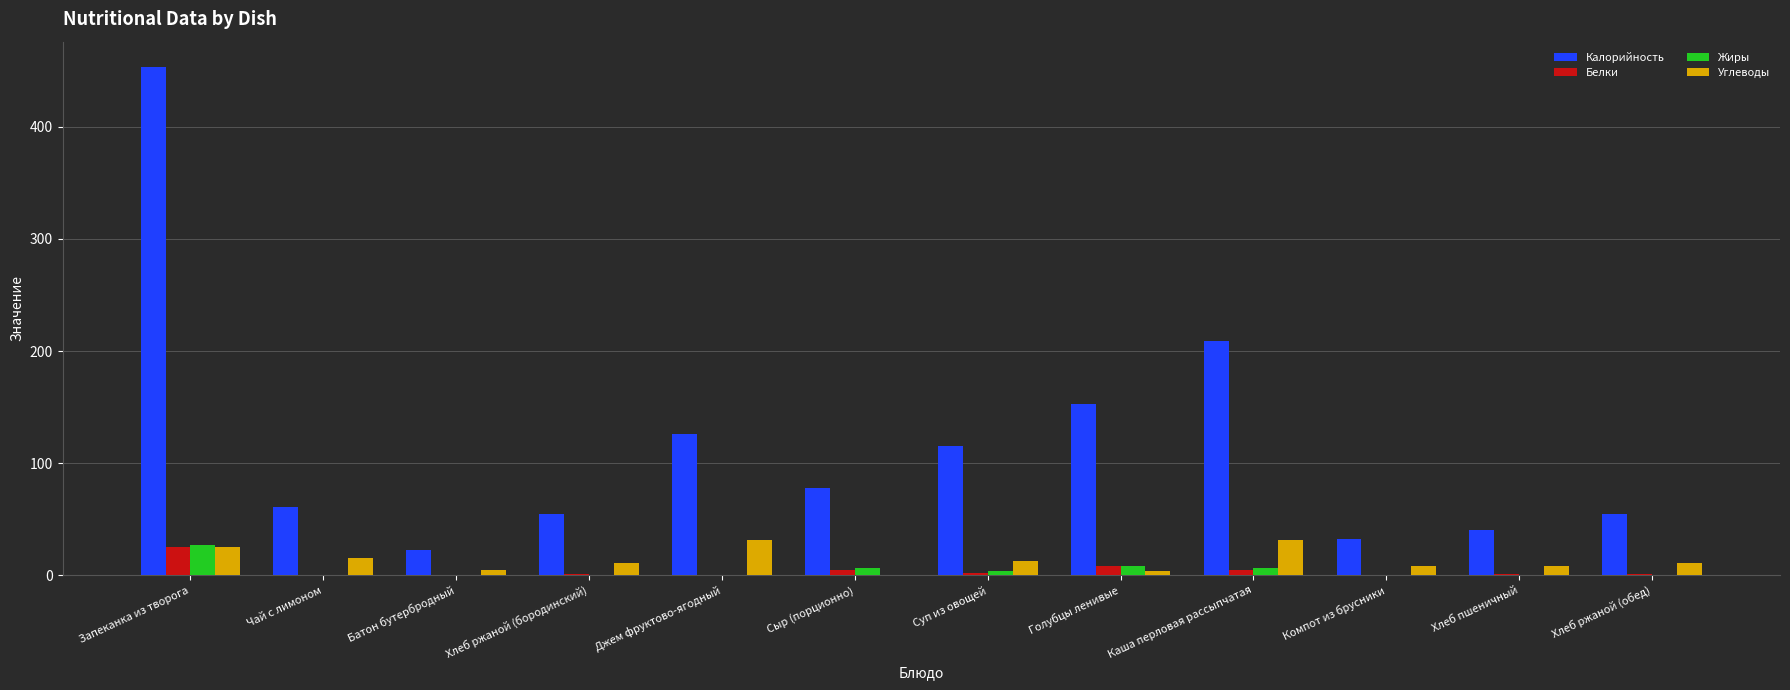

Which series has the largest total across all categories?

Калорийность